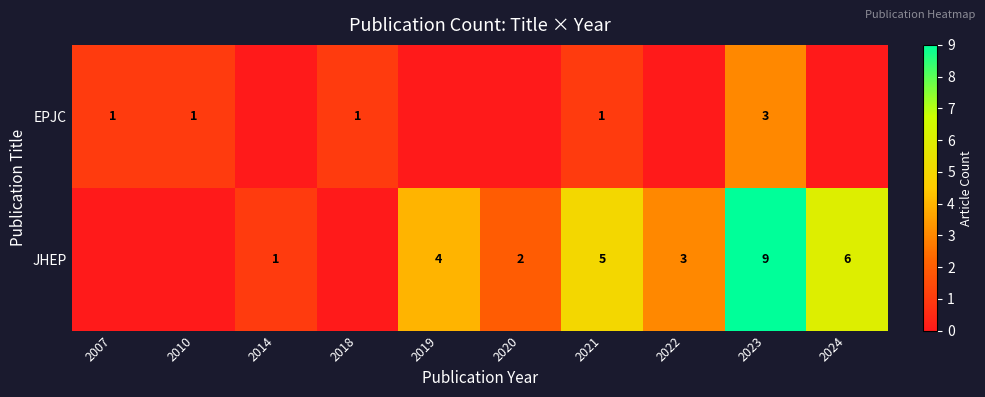

Which category has the lowest value across all series?

2014